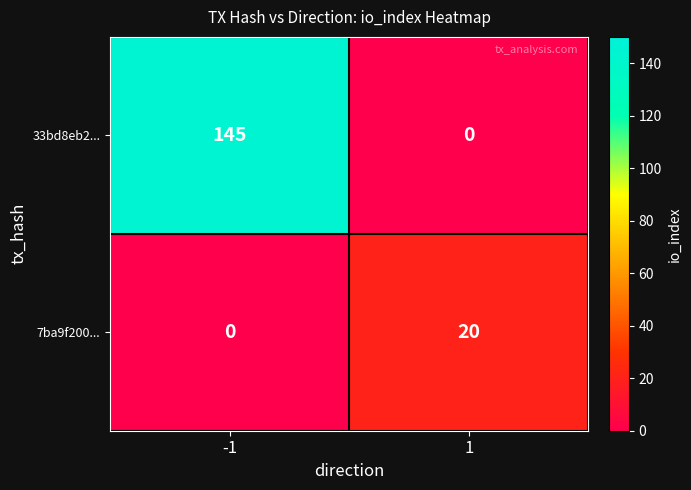

What is the sum of all 33bd8eb2... values?

145